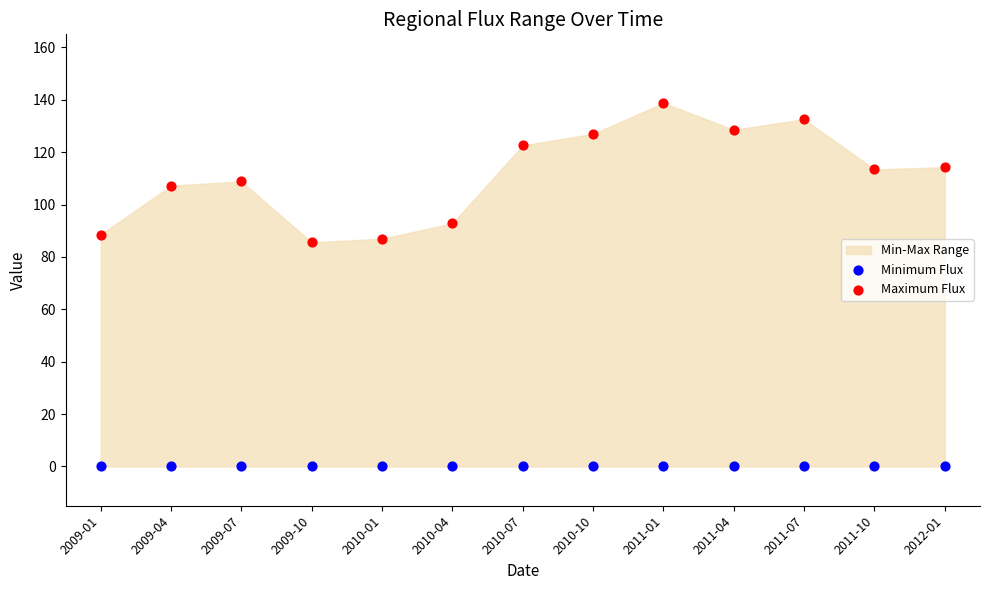

Which series reaches the maximum Y coordinate?

Maximum Flux